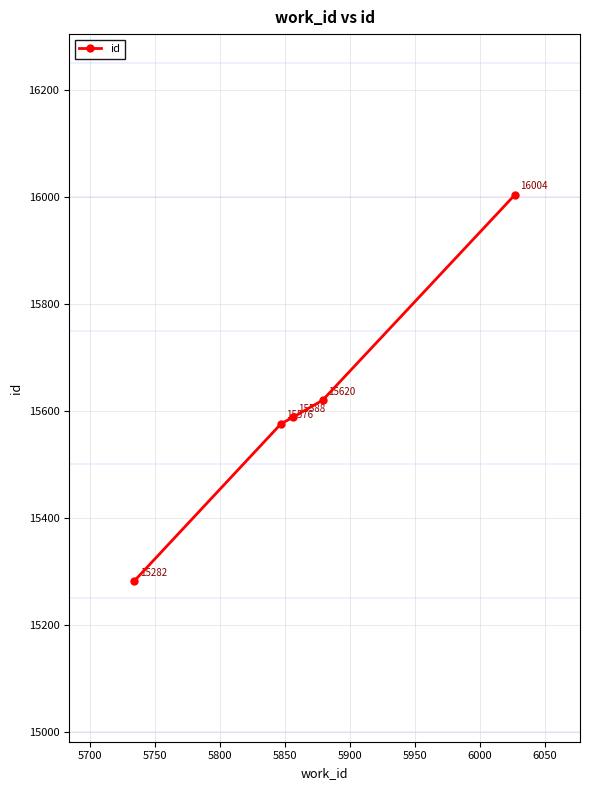

True or false: id has more than 2 interior local peaks.

False